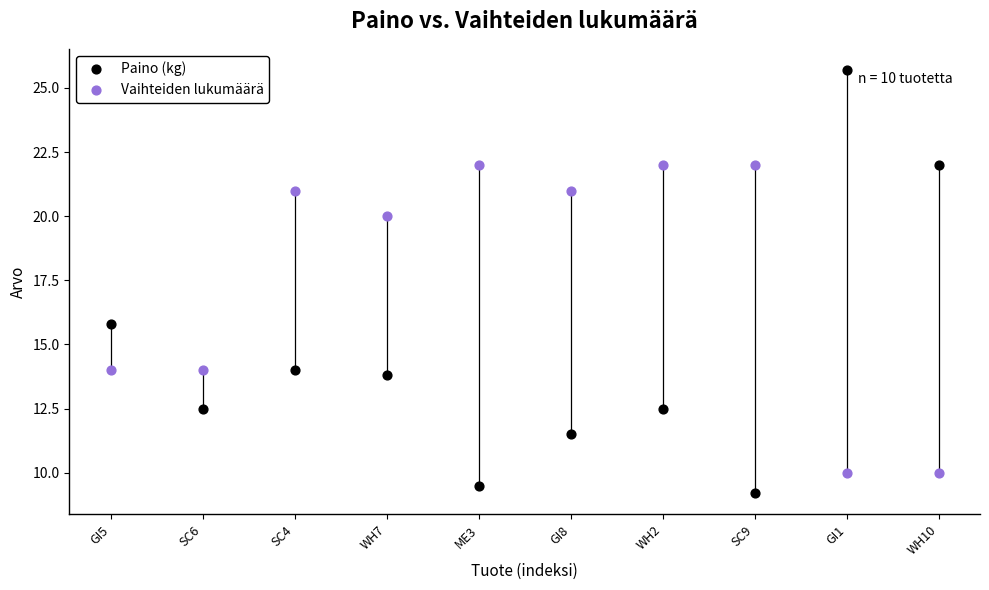

Which series has the largest Y range (max minus min)?

Paino (kg)